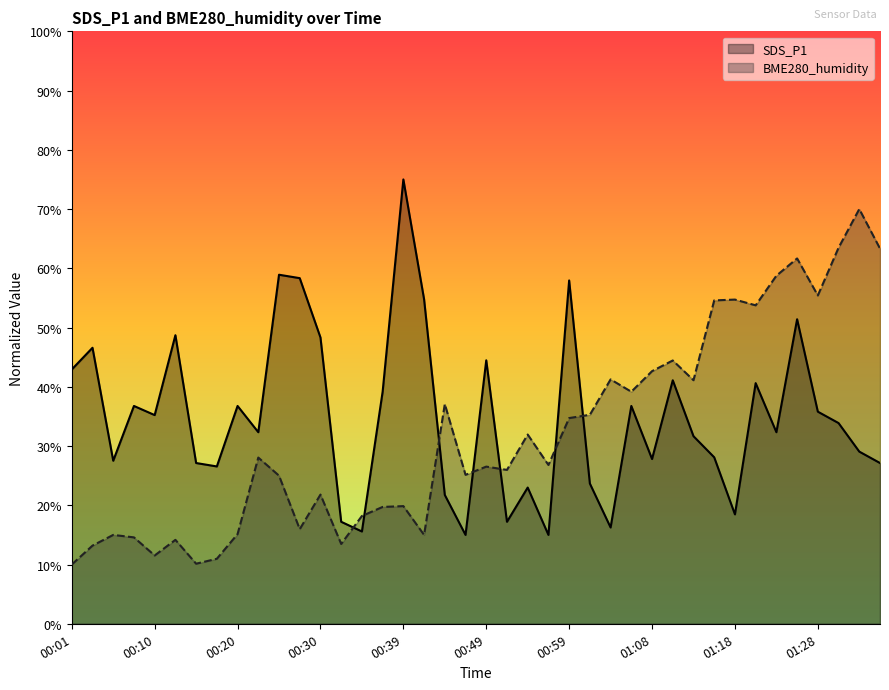

Where is the first local maximum for BME280_humidity?

00:05